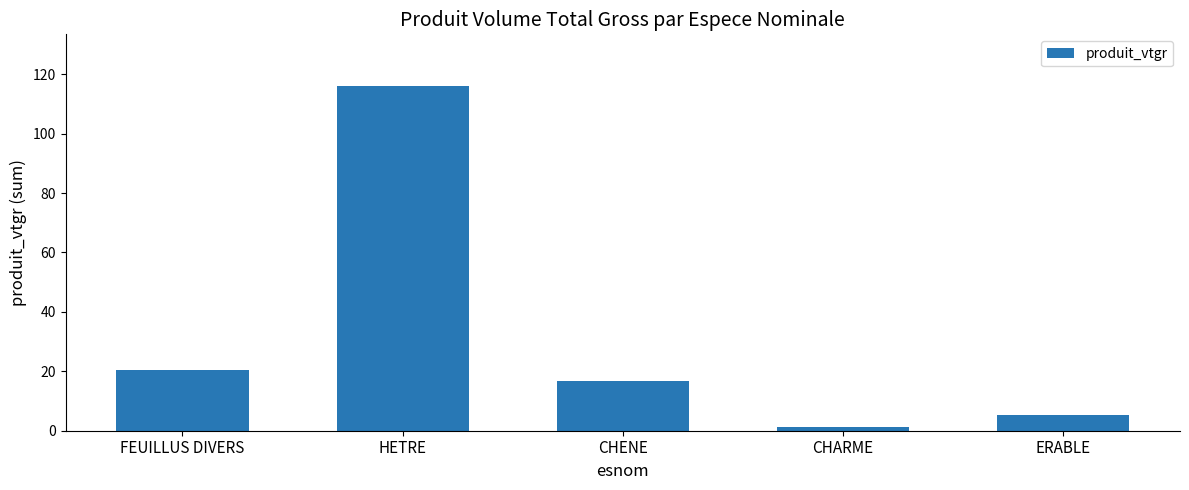

What is the maximum value shown in the chart?

116.0